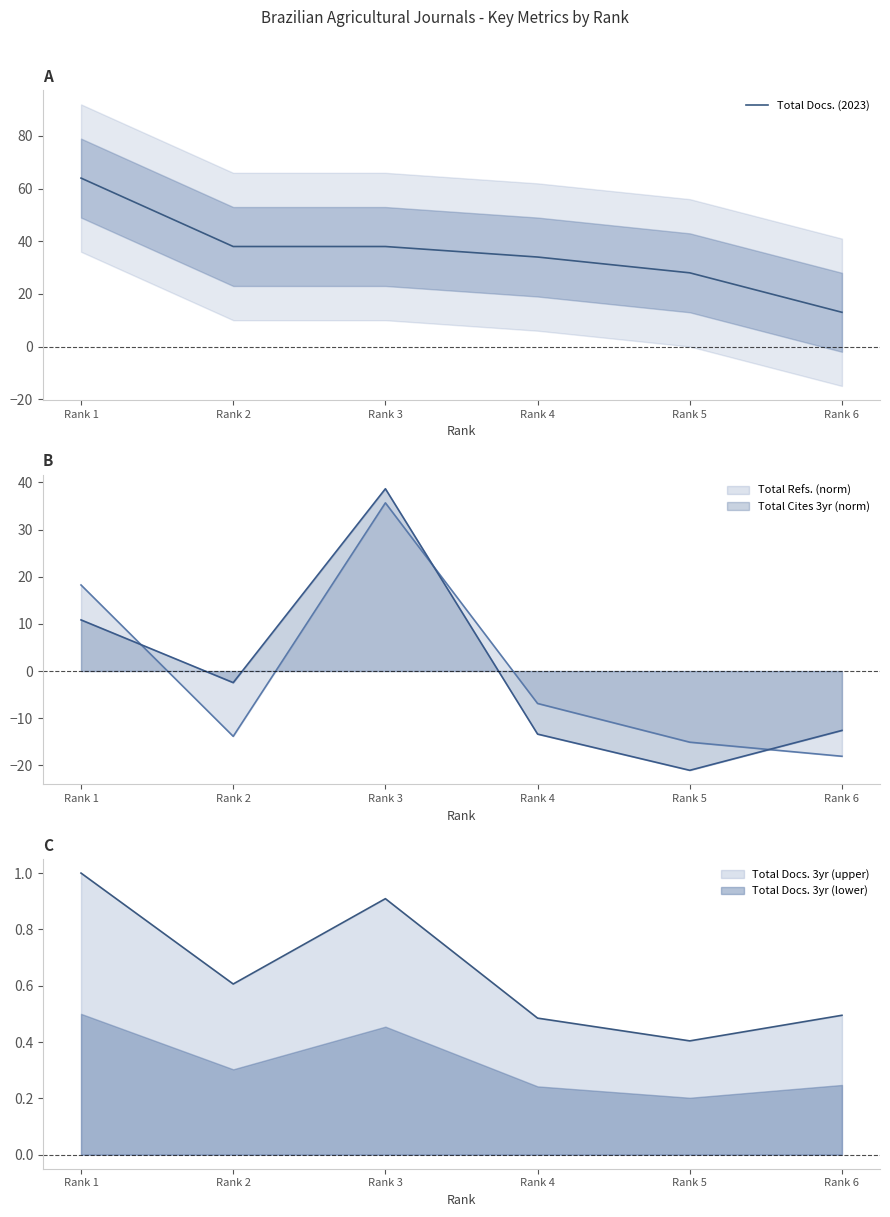

What is the greatest value displayed?

64